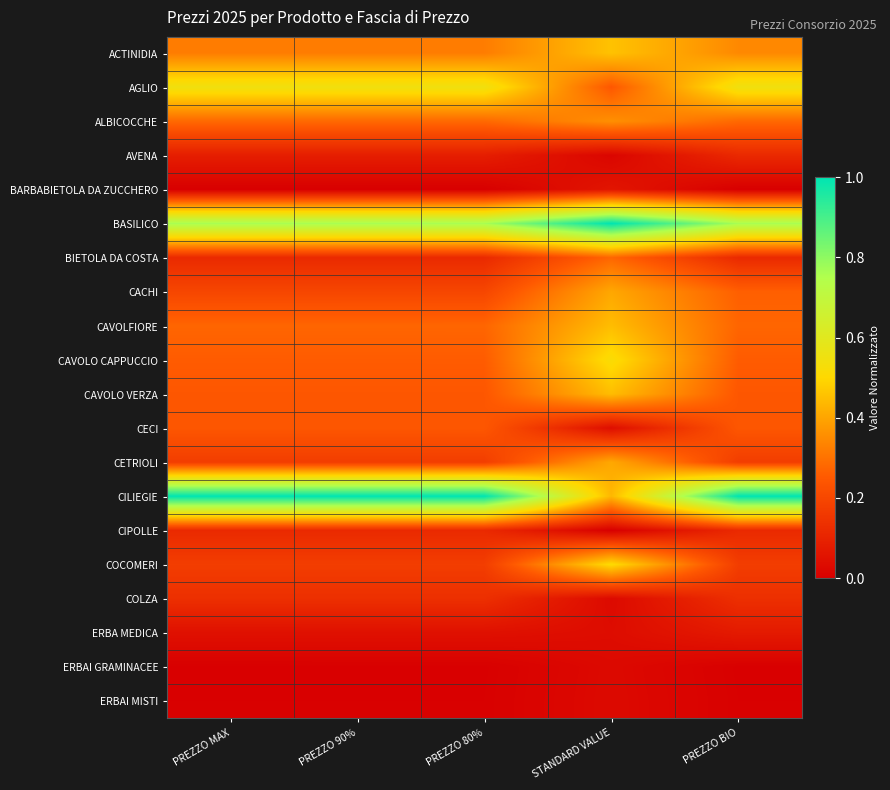

At how many categories does at least one series exceed 0?

5